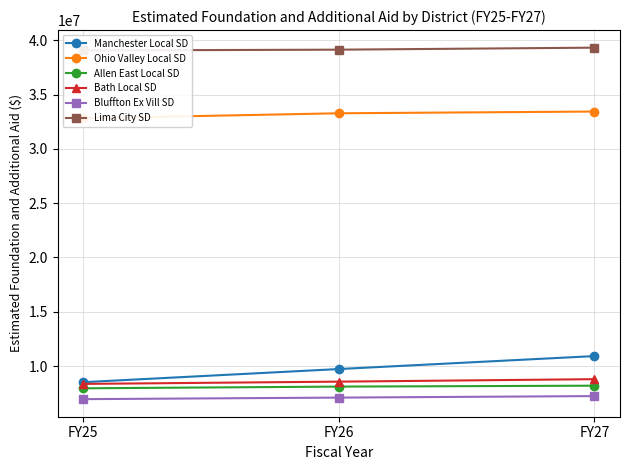

What is the total value across all series at FY27?

107904150.2